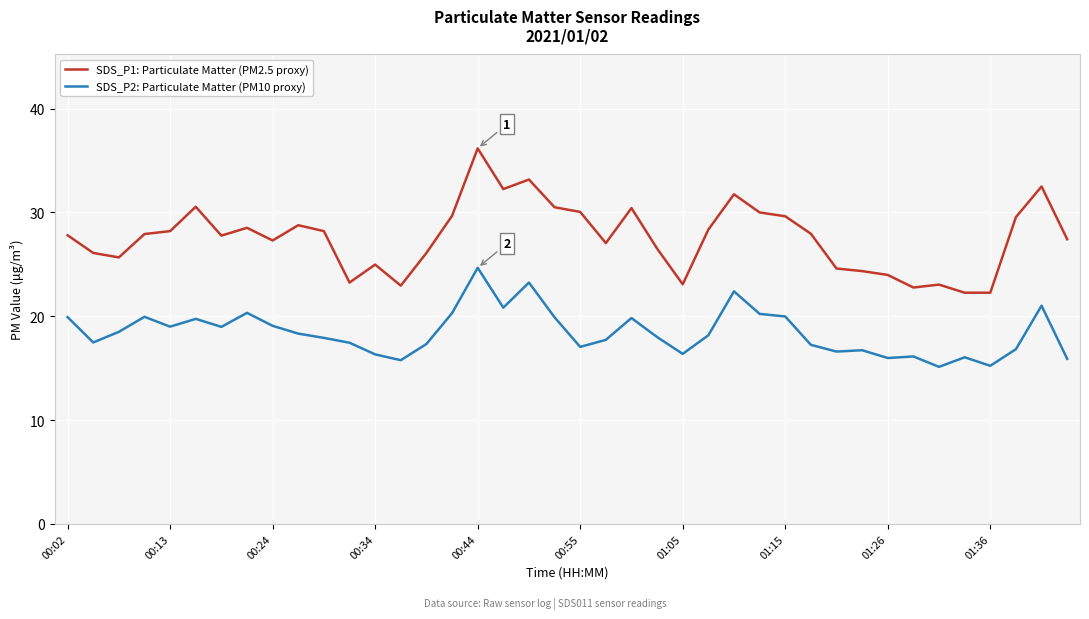

What is the difference between the maximum and minimum values in the SDS_P2: Particulate Matter (PM10 proxy) series?

9.5